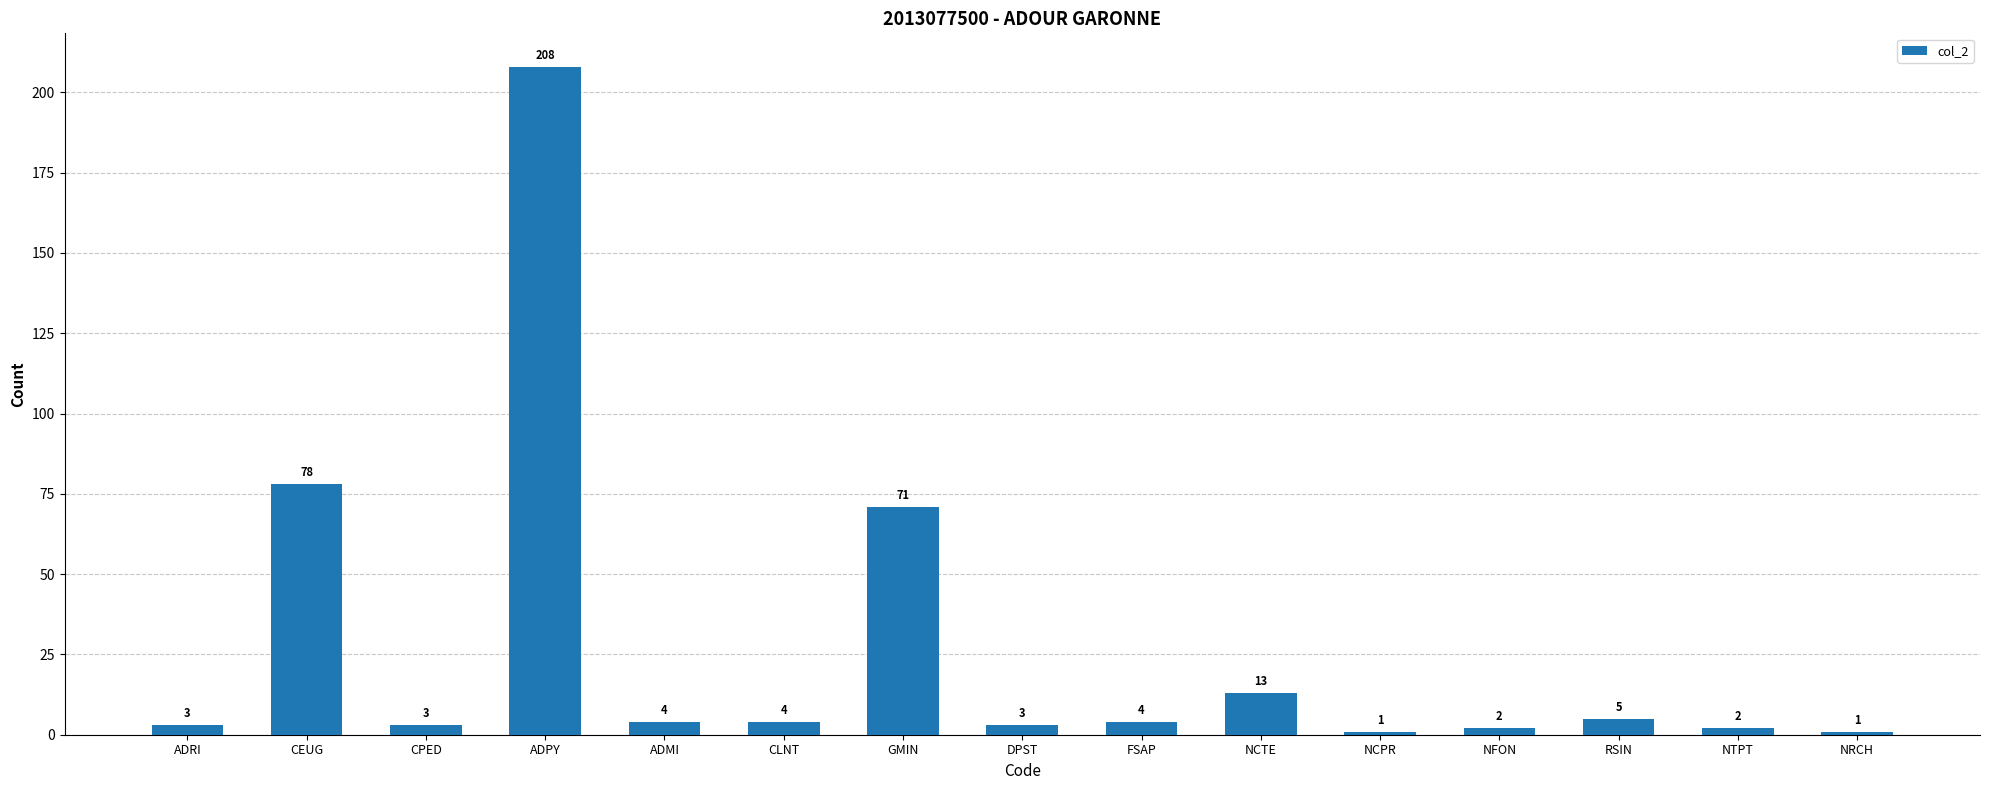

Where does the data first go above 4?

CEUG